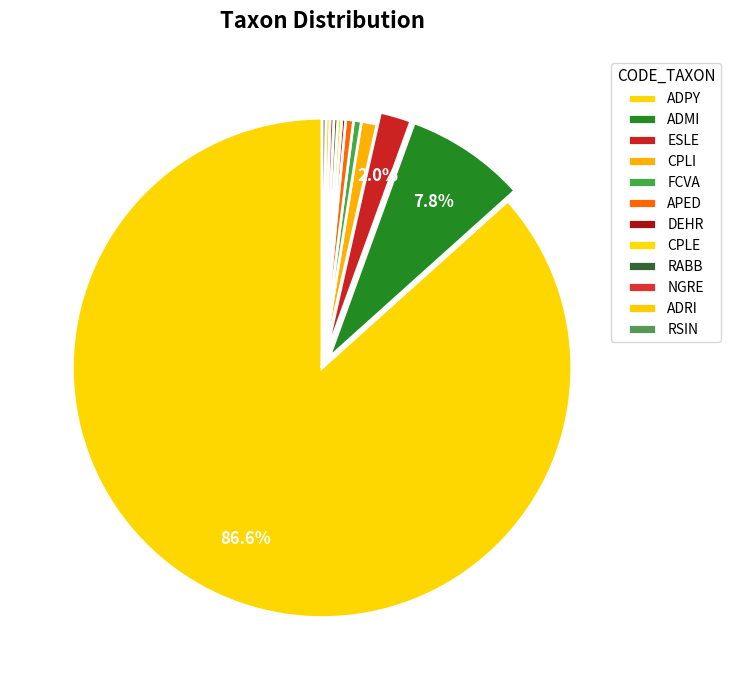

What is the change in value from ADPY to ADRI?

-343